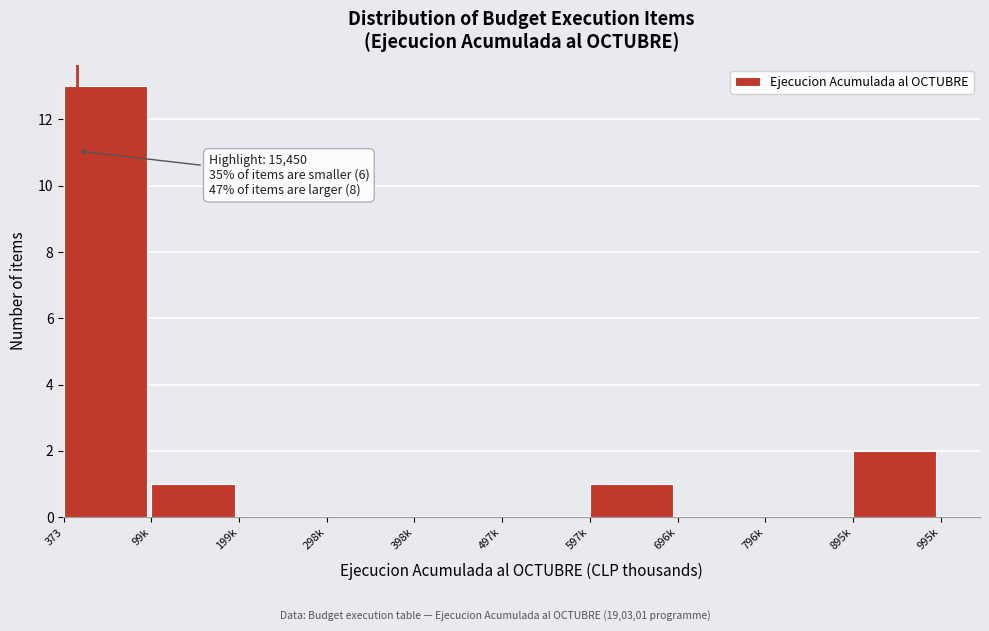

Reading right to left, transcribe all the data shown in this chart.

895k=2	796k=0	696k=0	597k=1	497k=0	398k=0	298k=0	199k=0	99k=1	373=13